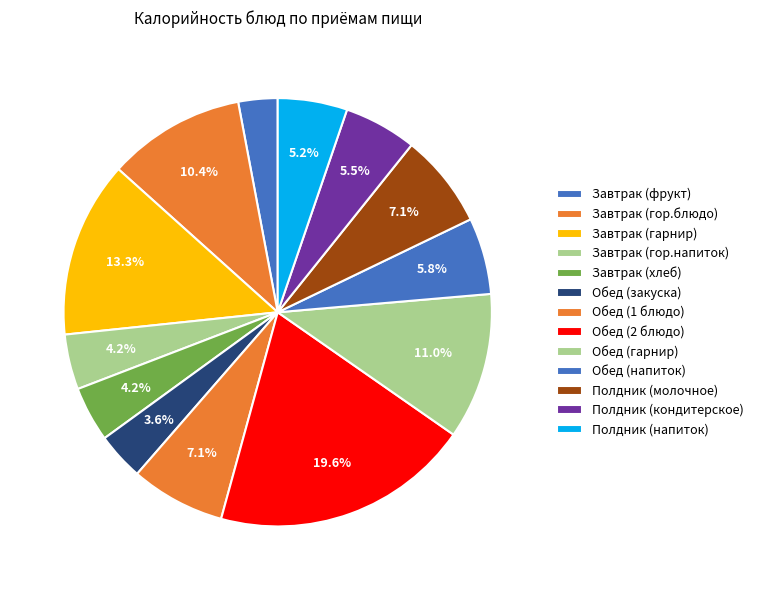

Between Обед (закуска) and Полдник (молочное), which is larger?

Полдник (молочное)